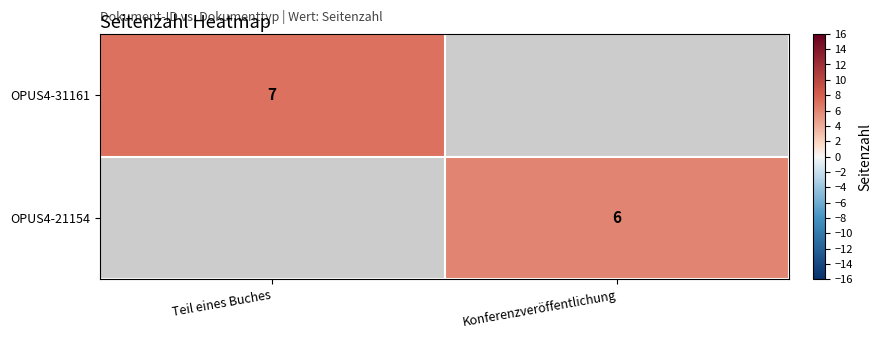

True or false: OPUS4-31161 has a value of 10.1 at Teil eines Buches.

False